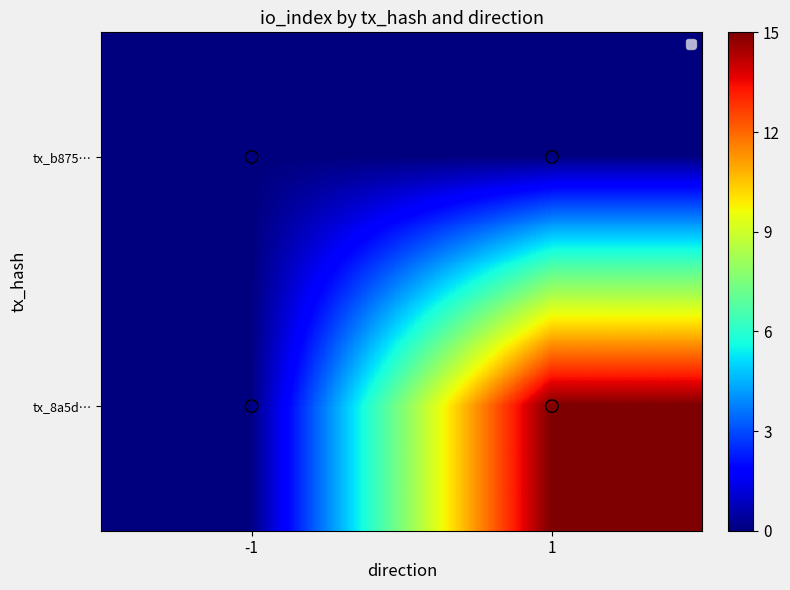

Is it true that tx_8a5d… equals 10 at 1?

False